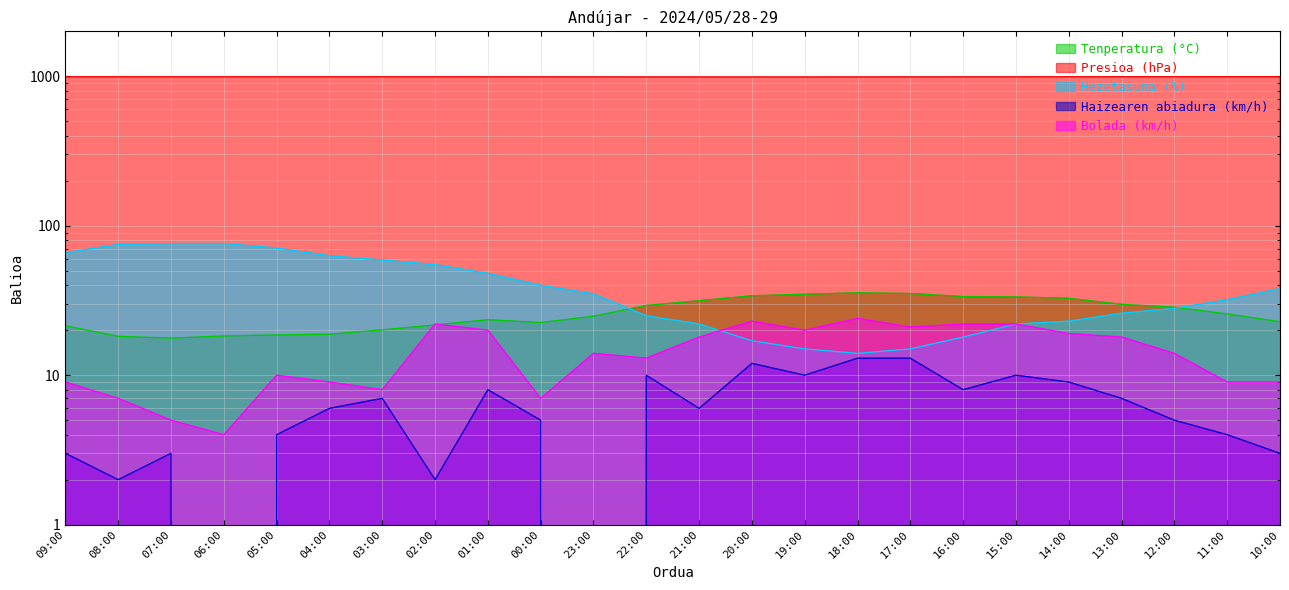

Reading left to right, list all the values displayed in this chart.

Tenperatura (°C): 21.4	18.2	17.7	18.3	18.6	18.8	20.1	21.7	23.5	22.5	24.8	29.3	31.5	34.0	34.8	35.6	35.2	33.6	33.4	32.7	29.8	28.5	25.7	22.8
Presioa (hPa): 993.7	993.6	993.1	993.1	993.2	993.1	993.2	993.3	992.8	992.3	991.7	990.9	990.7	990.4	990.5	991.0	991.5	992.1	992.6	993.4	994.1	994.2	994.4	994.5
Hezetasuna (%): 66.0	75.0	76.0	76.0	71.0	63.0	59.0	55.0	48.0	40.0	35.0	25.0	22.0	17.0	15.0	14.0	15.0	18.0	22.0	23.0	26.0	28.0	32.0	38.0
Haizearen abiadura (km/h): 3.0	2.0	3.0	0.0	4.0	6.0	7.0	2.0	8.0	5.0	0.0	10.0	6.0	12.0	10.0	13.0	13.0	8.0	10.0	9.0	7.0	5.0	4.0	3.0
Bolada (km/h): 9.0	7.0	5.0	4.0	10.0	9.0	8.0	22.0	20.0	7.0	14.0	13.0	18.0	23.0	20.0	24.0	21.0	22.0	22.0	19.0	18.0	14.0	9.0	9.0